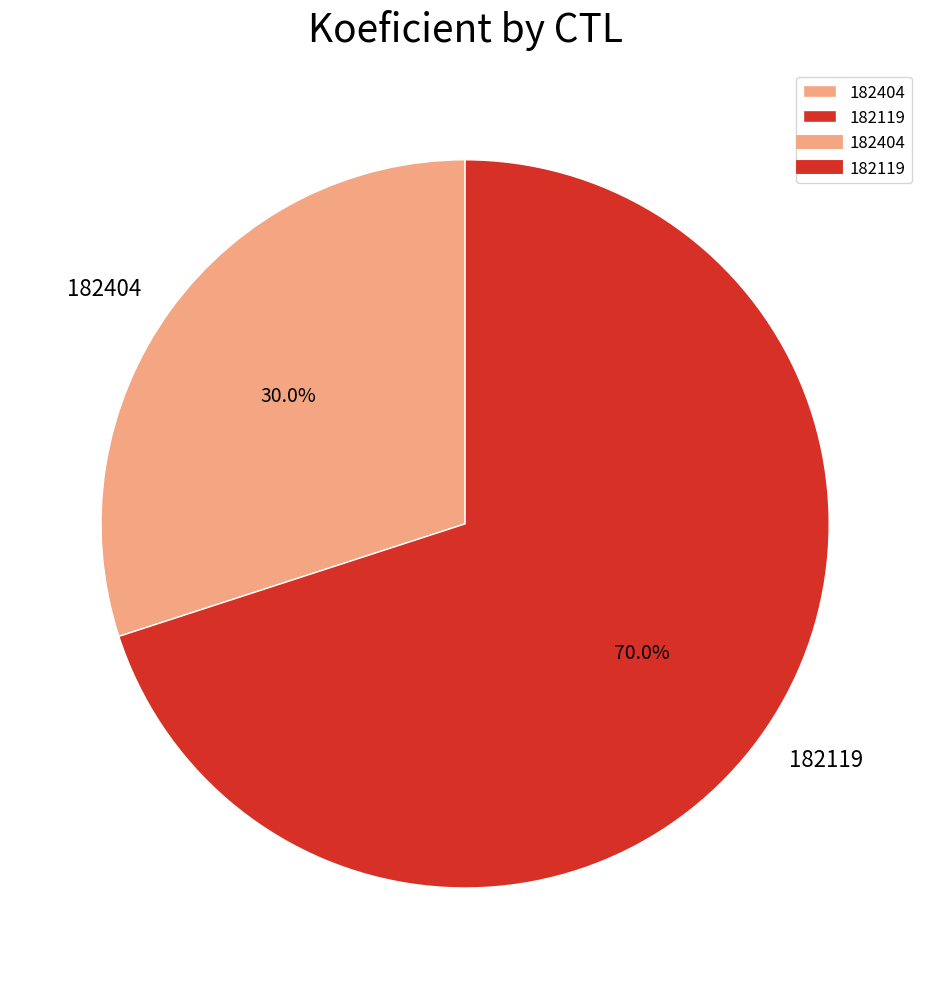

To the nearest percent, what is the combined percentage of 182119 and 182404?

100%